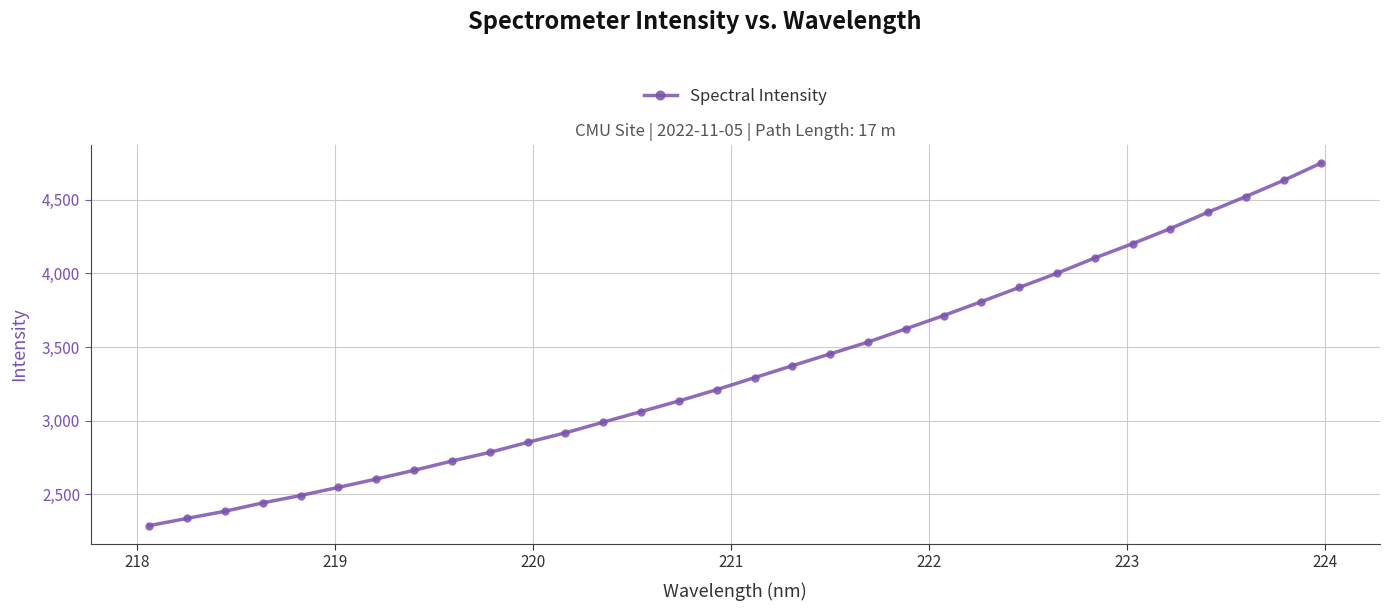

What is the greatest value displayed?

4751.2